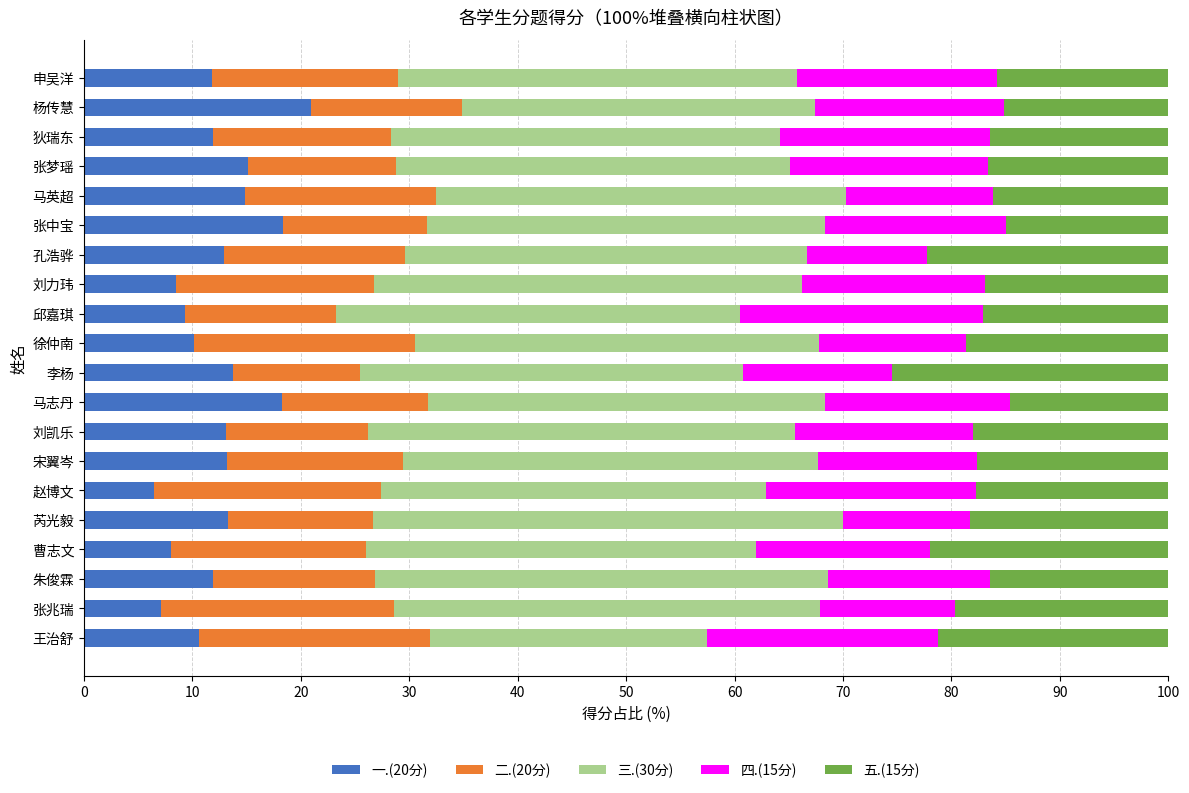

What is the maximum value for 一.(20分)?

20.9